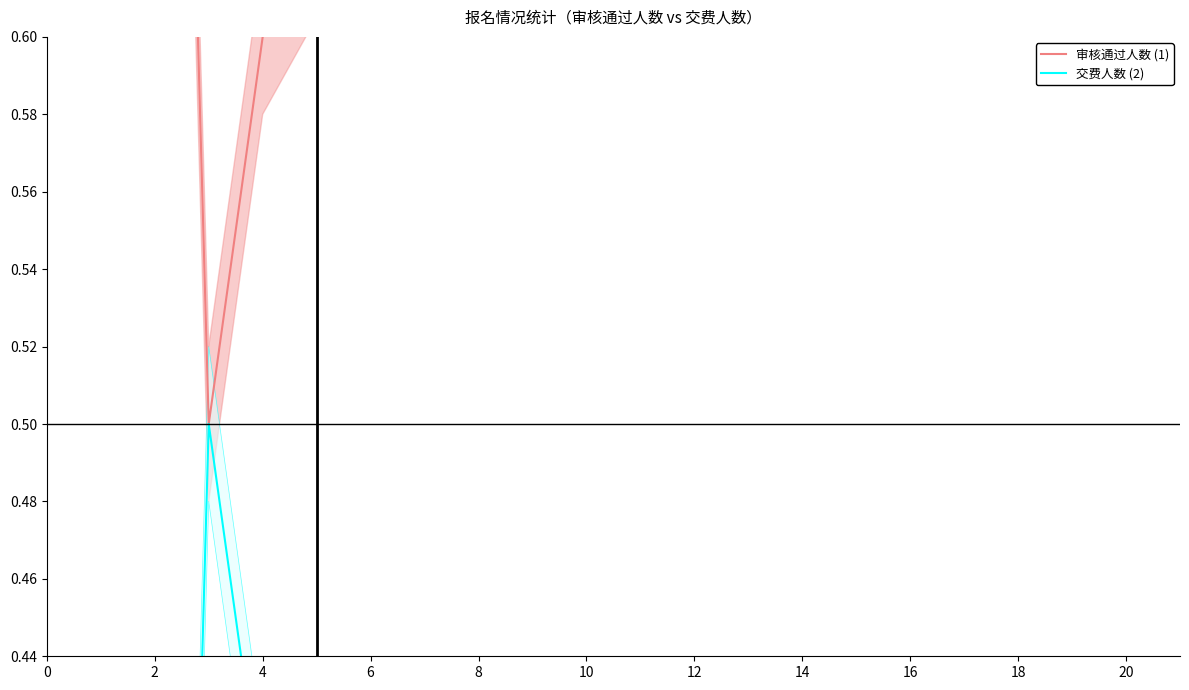

Which category has the highest value across all series?

2